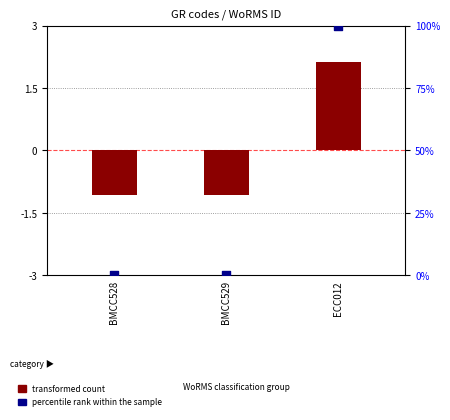

At which category is the sum across all series the highest?

ECC012